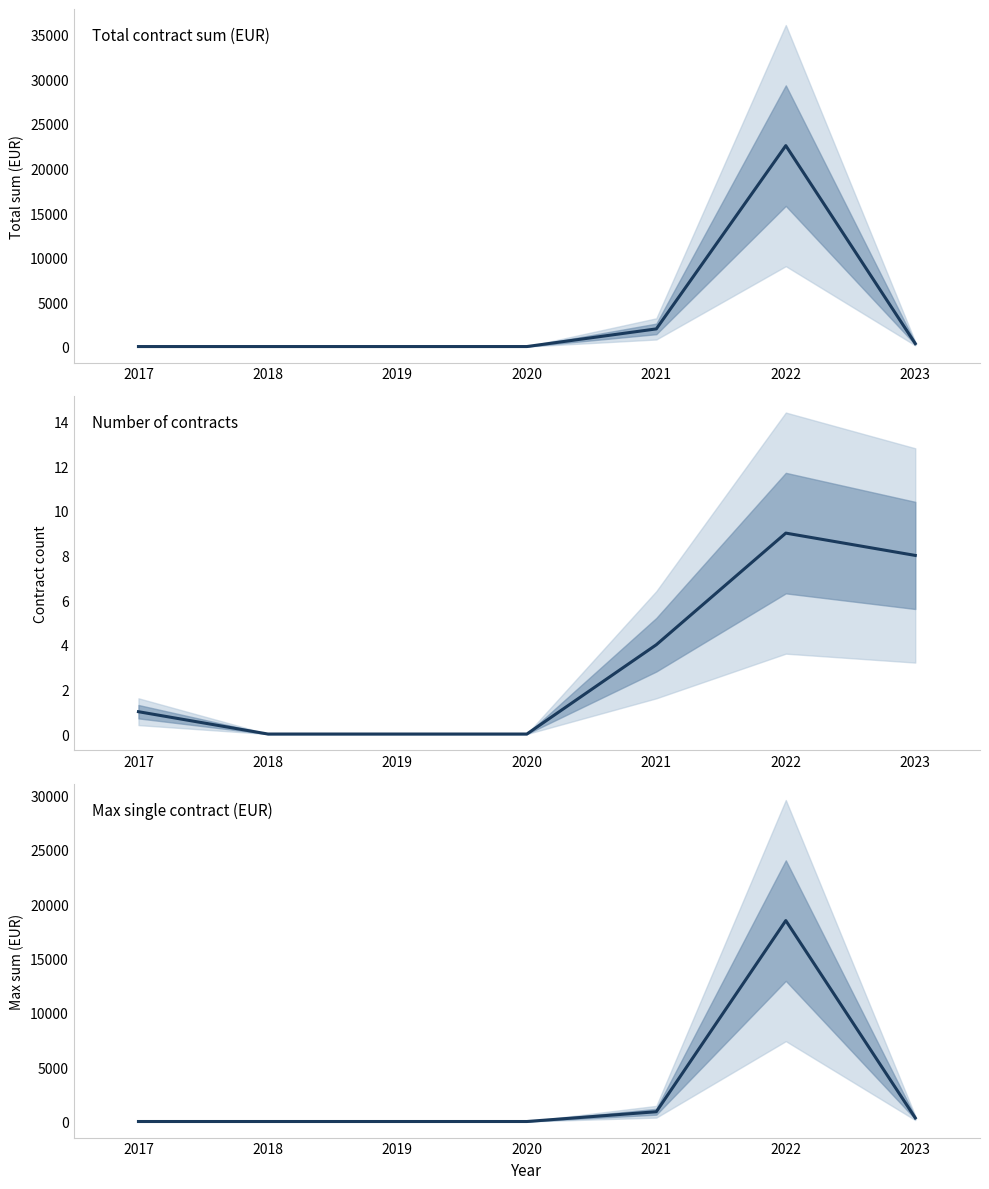

Is the value of Number of contracts at 2018 greater than the value of Max single contract (EUR) at 2022?

No